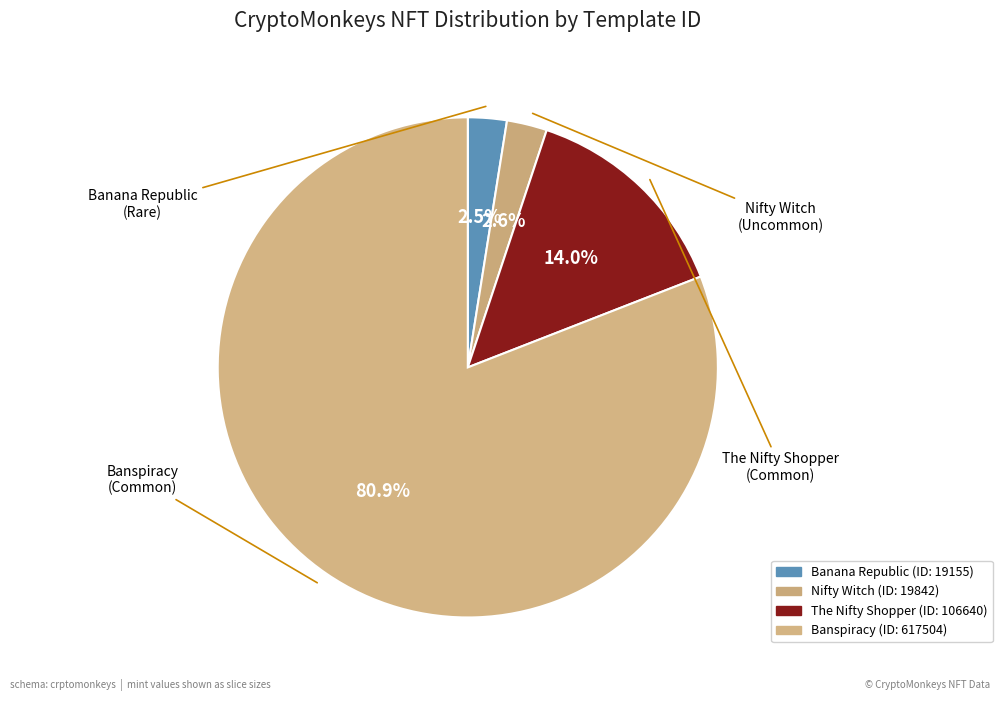

How many slices are in this pie chart?

4